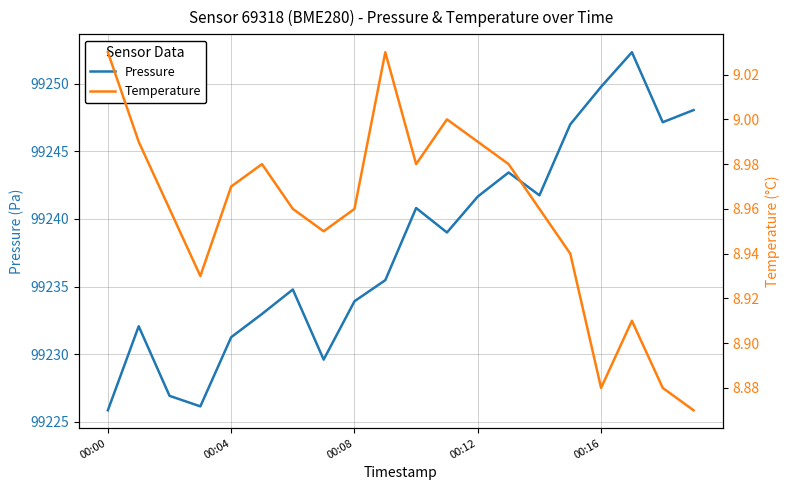

List the series in order of their overall mean, highest first.

Pressure, Temperature